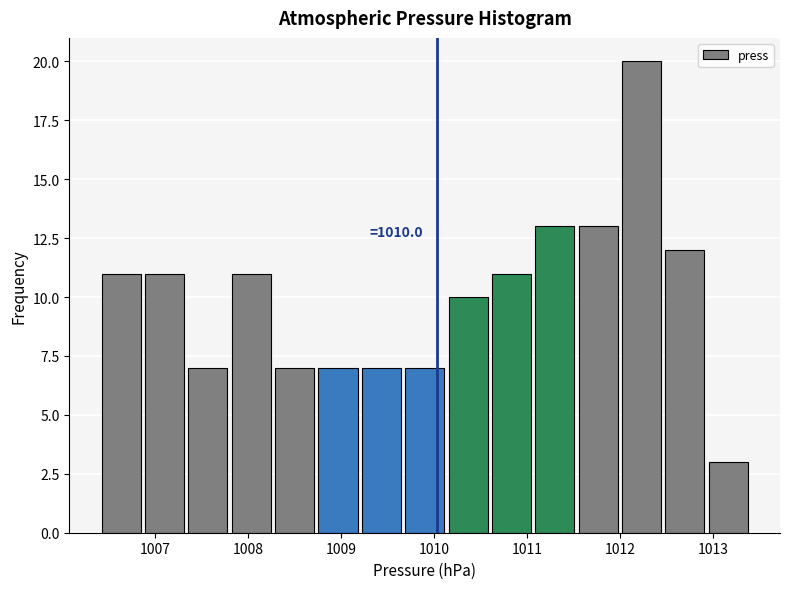

Which range on the x-axis has the tallest bar?

1012.0 to 1012.5